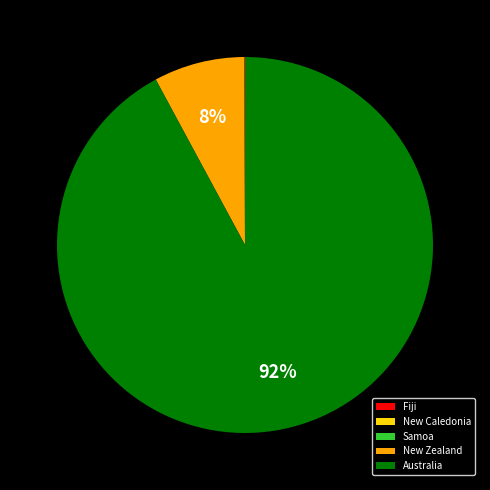

Which category has the biggest portion of the pie?

Australia